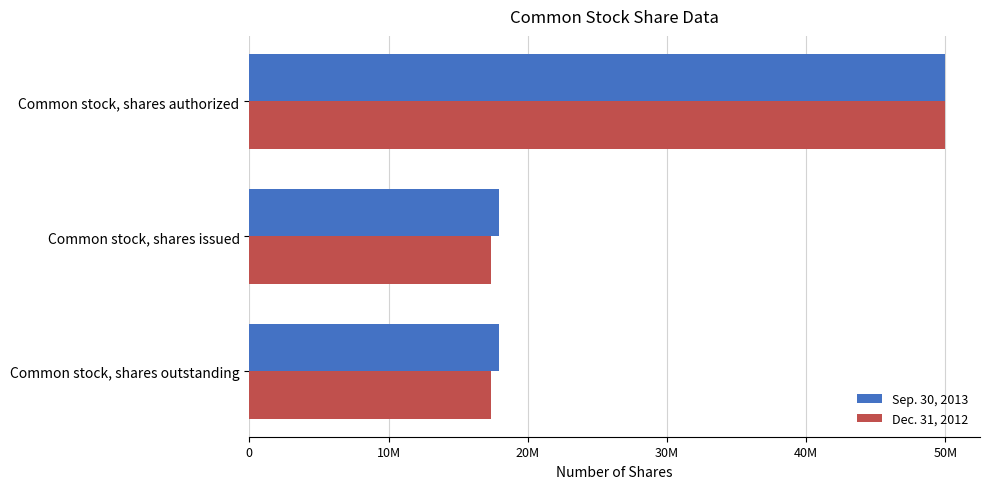

Rank the series by their maximum value, from highest to lowest.

Sep. 30, 2013, Dec. 31, 2012